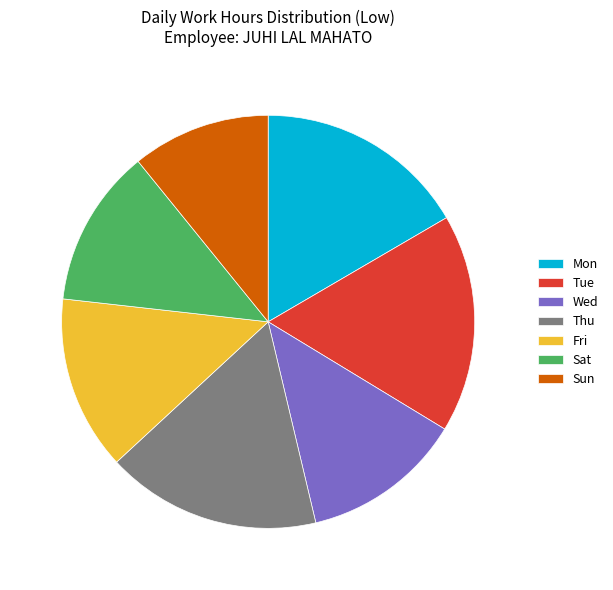

How many segments does this pie chart have?

7